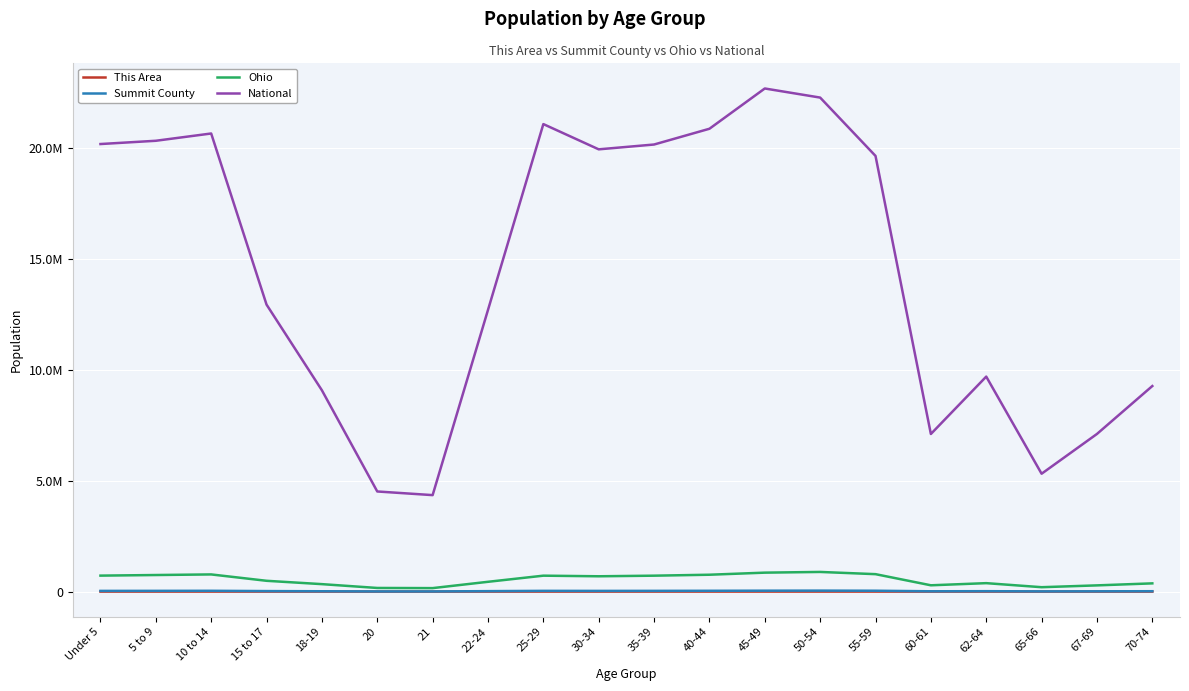

Where is the first local maximum for National?

10 to 14